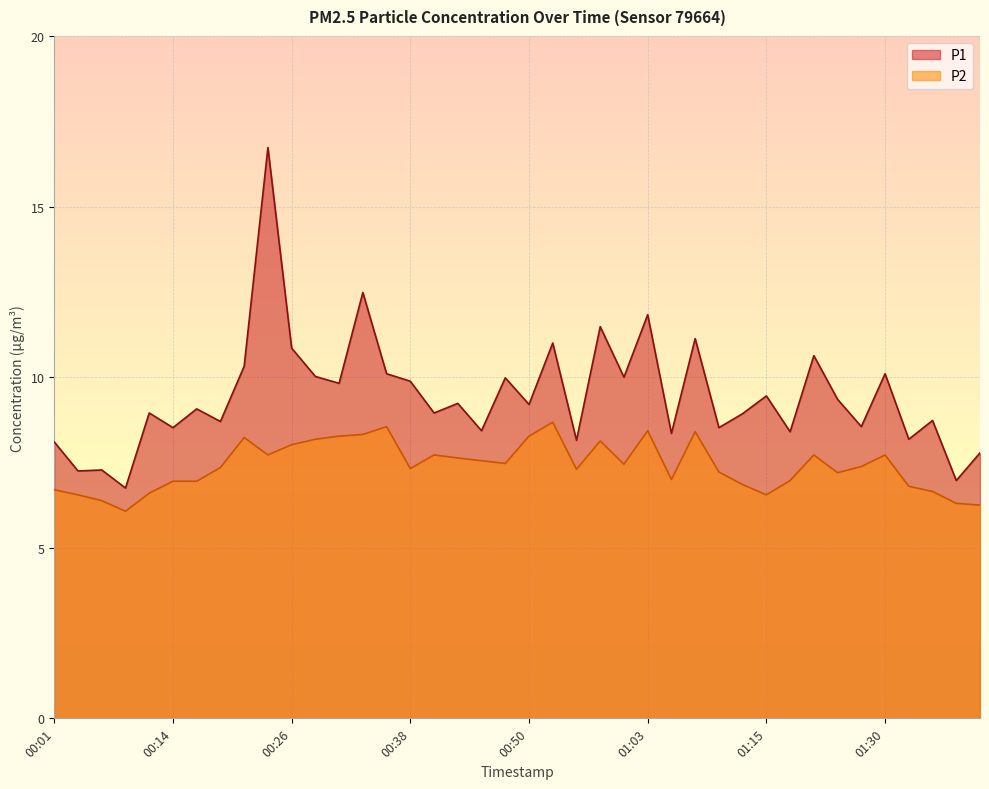

Reading left to right, list all the values displayed in this chart.

P1: 00:01=8.1	00:04=7.2	00:06=7.3	00:09=6.8	00:11=8.9	00:14=8.5	00:16=9.1	00:19=8.7	00:21=10.3	00:24=16.7	00:26=10.8	00:28=10.0	00:31=9.8	00:33=12.5	00:36=10.1	00:38=9.9	00:41=8.9	00:43=9.2	00:46=8.4	00:48=10.0	00:50=9.2	00:53=11.0	00:55=8.2	00:58=11.5	01:00=10.0	01:03=11.8	01:05=8.3	01:08=11.1	01:10=8.5	01:13=8.9	01:15=9.4	01:18=8.4	01:20=10.6	01:23=9.3	01:25=8.6	01:30=10.1	01:35=8.2	01:37=8.7	01:40=7.0	01:42=7.8
P2: 00:01=6.7	00:04=6.5	00:06=6.4	00:09=6.1	00:11=6.6	00:14=7.0	00:16=7.0	00:19=7.3	00:21=8.2	00:24=7.7	00:26=8.0	00:28=8.2	00:31=8.3	00:33=8.3	00:36=8.6	00:38=7.3	00:41=7.7	00:43=7.6	00:46=7.5	00:48=7.5	00:50=8.3	00:53=8.7	00:55=7.3	00:58=8.1	01:00=7.5	01:03=8.4	01:05=7.0	01:08=8.4	01:10=7.2	01:13=6.8	01:15=6.5	01:18=7.0	01:20=7.7	01:23=7.2	01:25=7.4	01:30=7.7	01:35=6.8	01:37=6.7	01:40=6.3	01:42=6.2